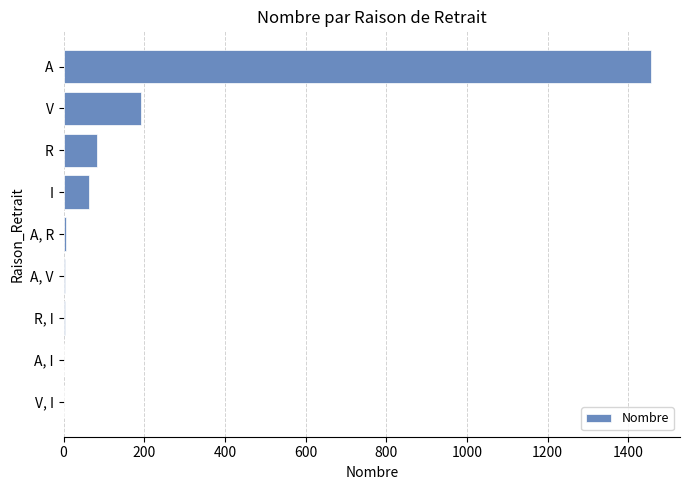

What is the approximate value at I, to the nearest 100?

100